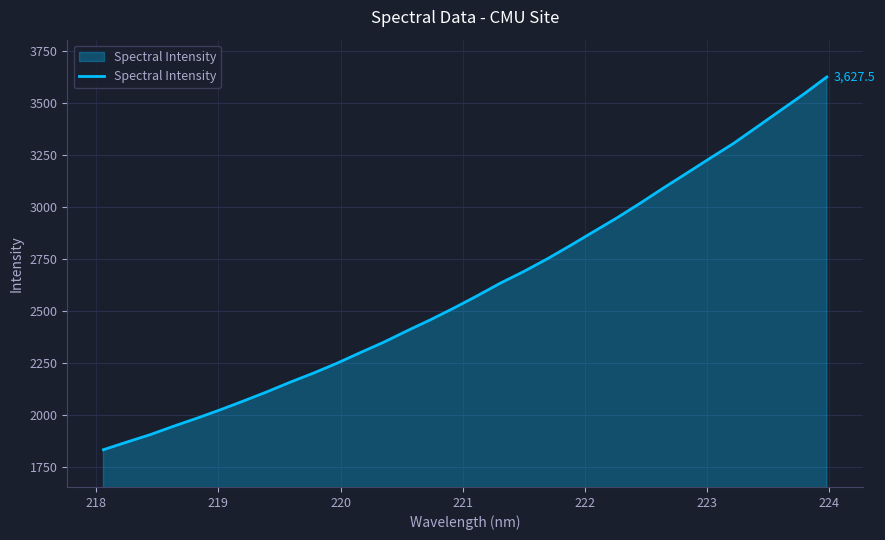

How many lines are shown in the chart?

1